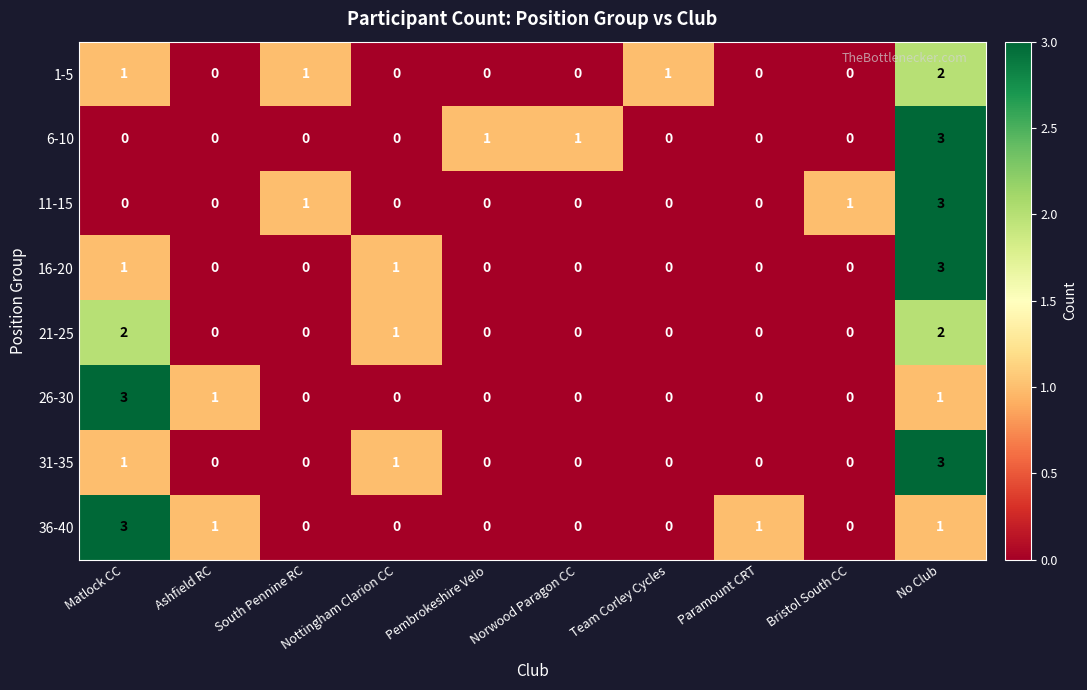

Which series has the largest total across all categories?

36-40